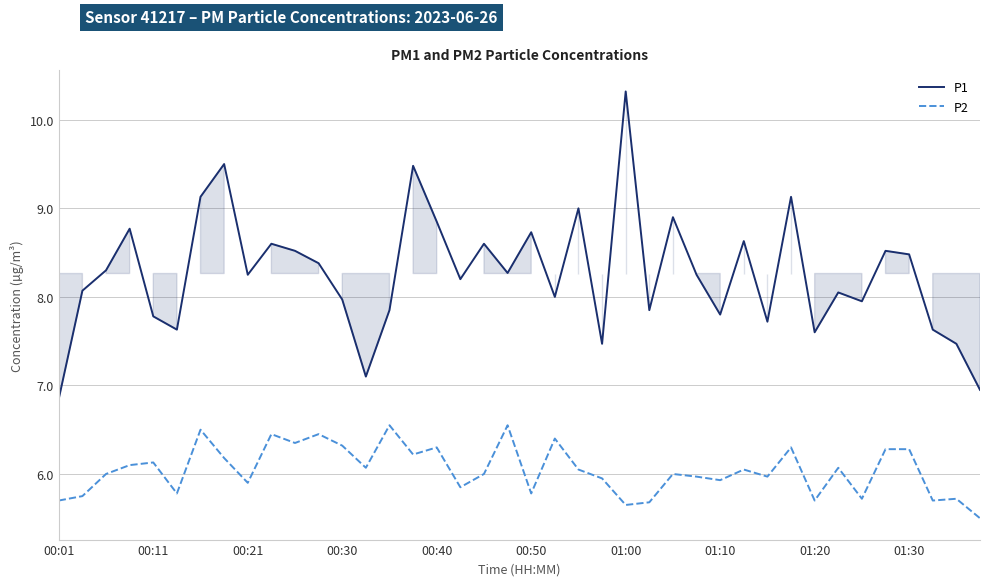

What is the total value across all series at 01:20?

13.3